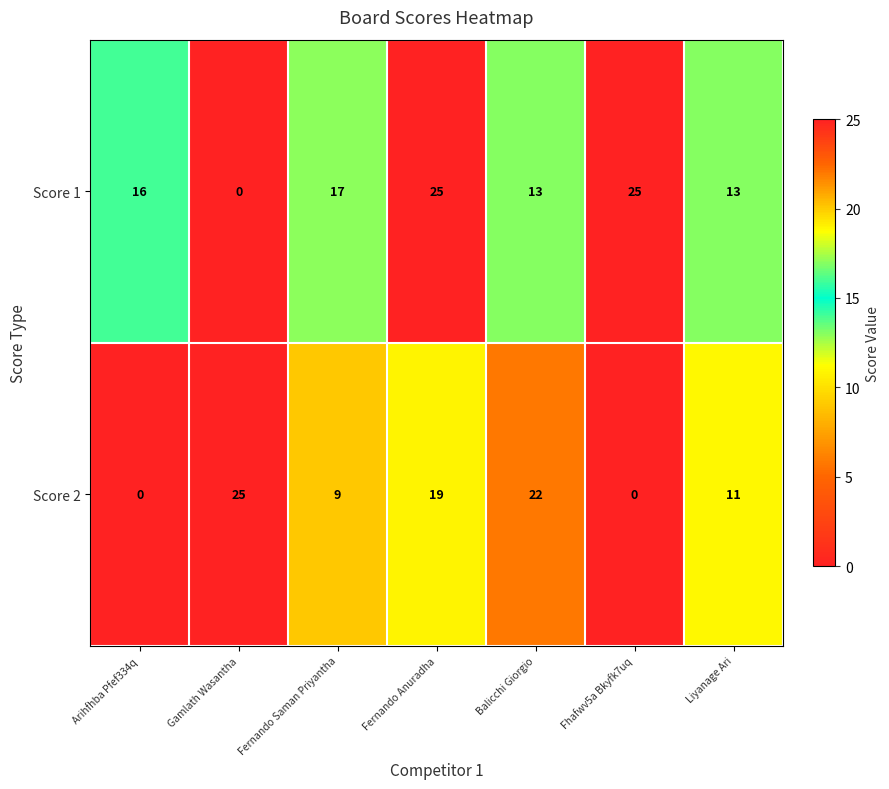

At how many categories does at least one series exceed 9?

7